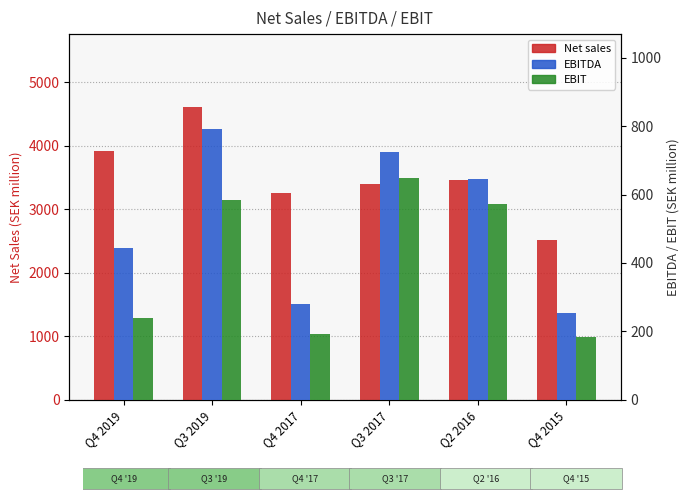

Count the number of data series in this chart.

3